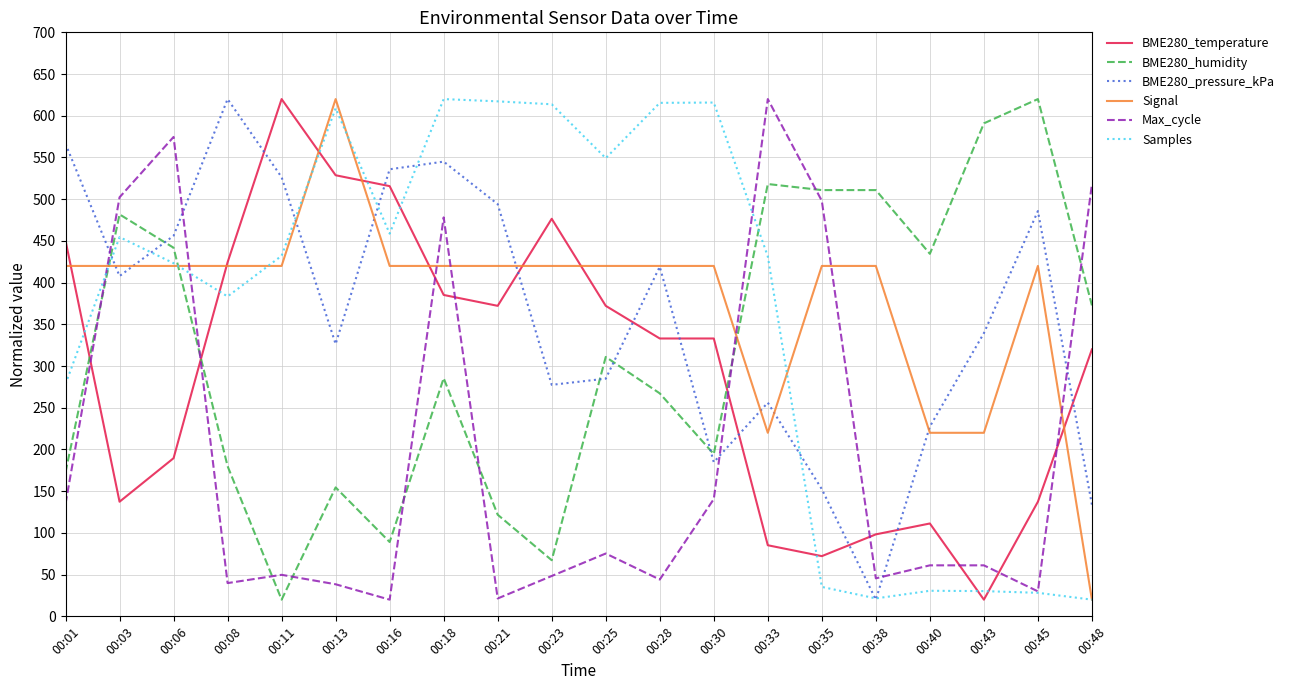

At 00:03, list the series in order from smallest to largest.

BME280_temperature, BME280_pressure_kPa, Signal, Samples, BME280_humidity, Max_cycle